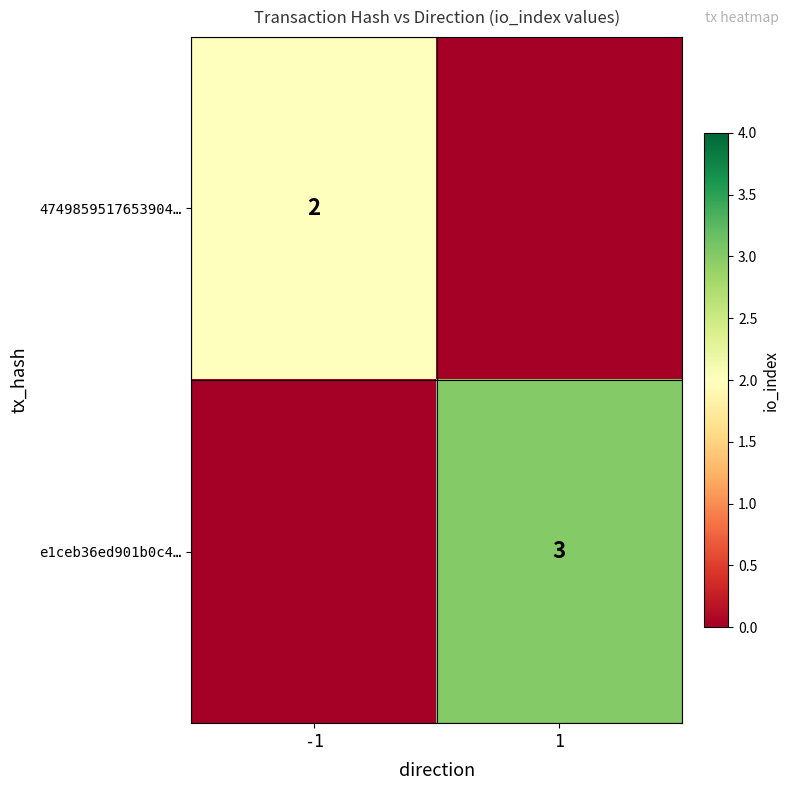

True or false: e1ceb36ed901b0c4… has a value of 3 at 1.

True